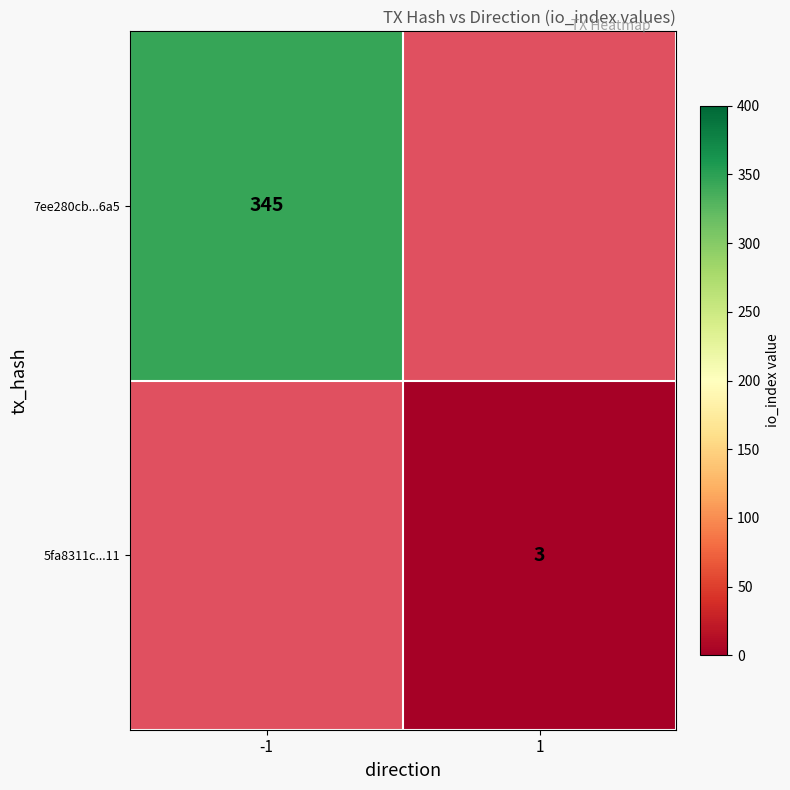

Is it true that 7ee280cb...6a5 equals 345 at -1?

True